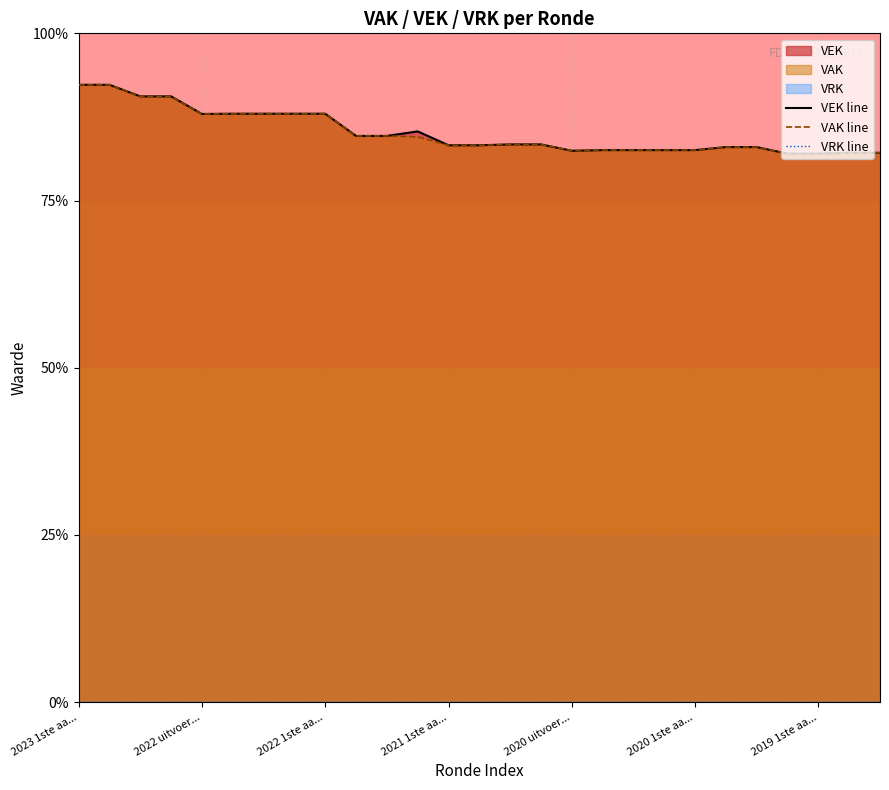

Rank the series at 11 from highest to lowest value.

VEK line, VAK line, VRK line